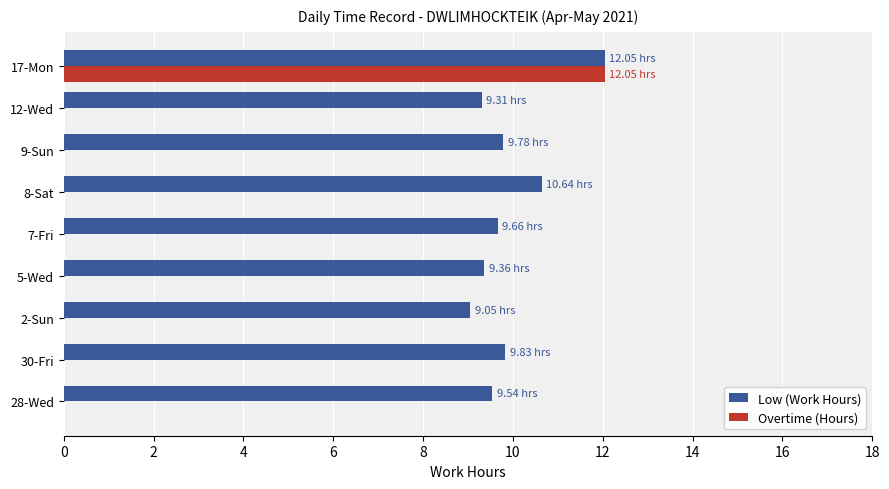

What is the sum of all Overtime (Hours) values?

12.1